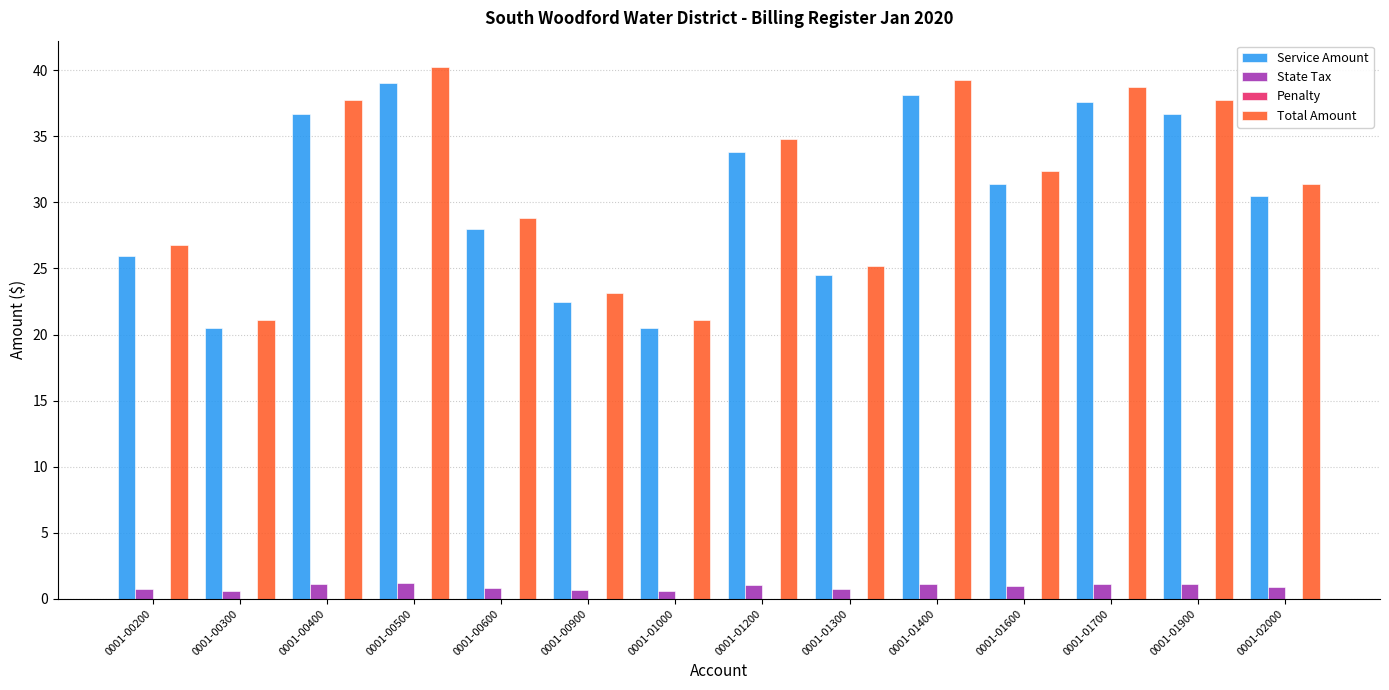

True or false: Total Amount has a value of 11.6 at 0001-01000.

False